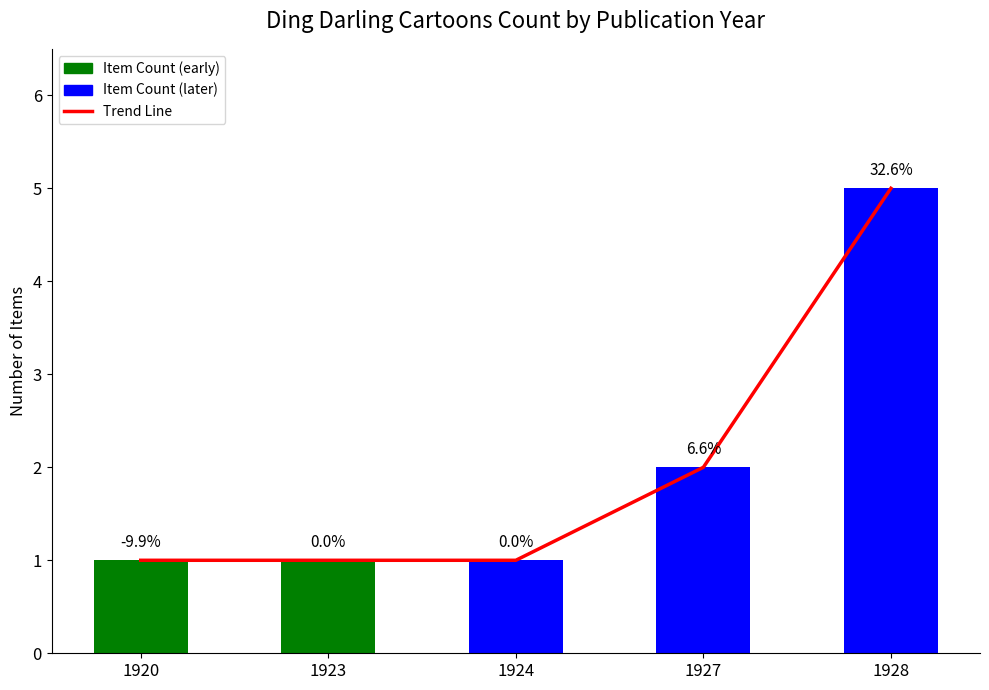

At which label does Trend Line reach its peak?

1928